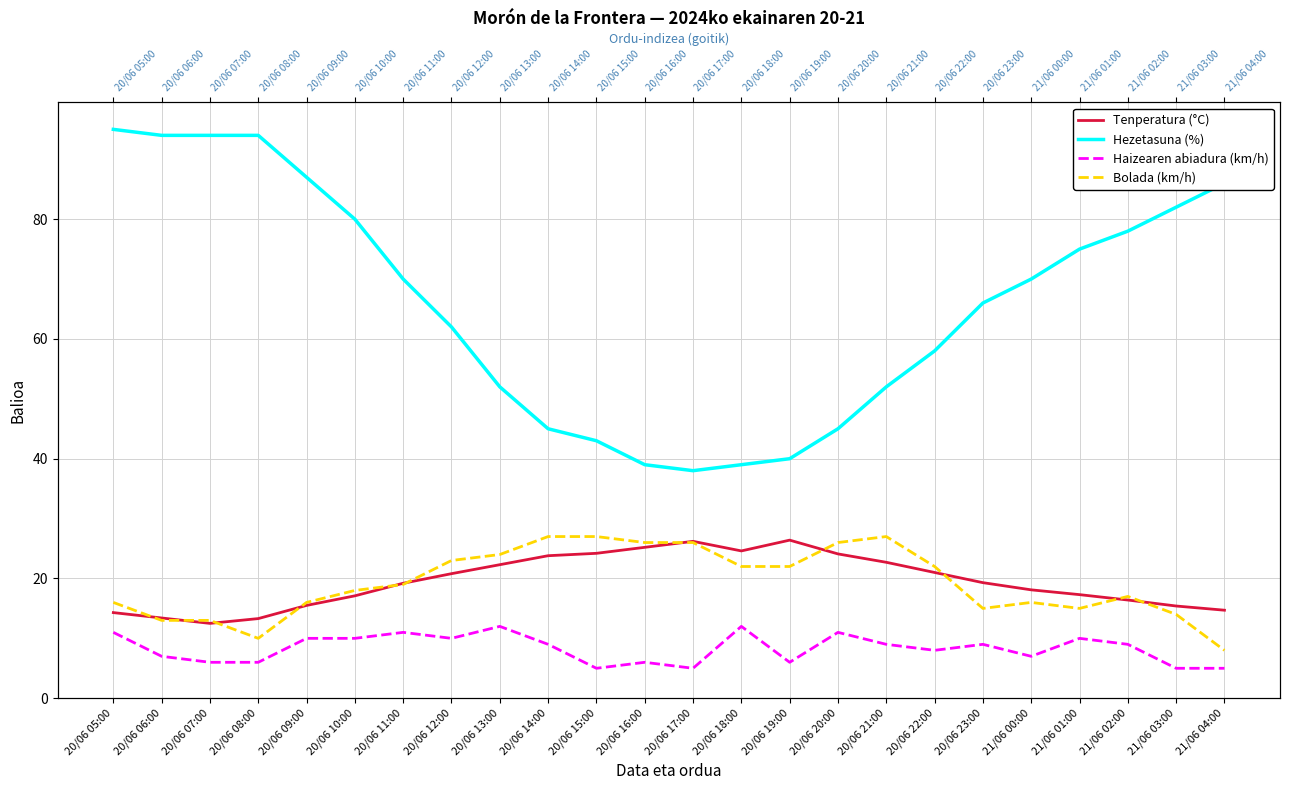

Between 20/06 07:00 and 21/06 02:00, which is larger?

21/06 02:00